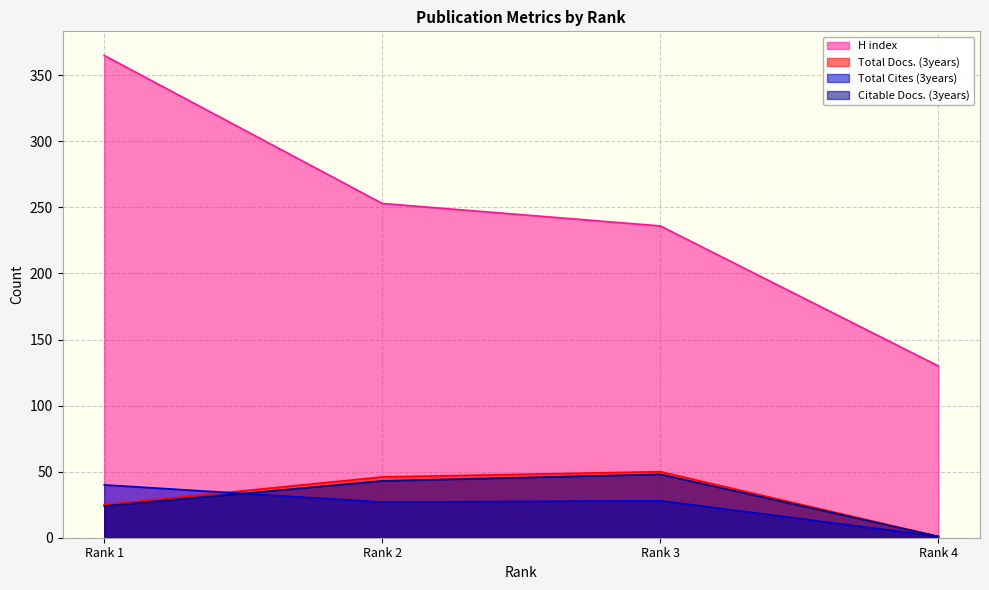

At which label is H index closest to 247?

Rank 2